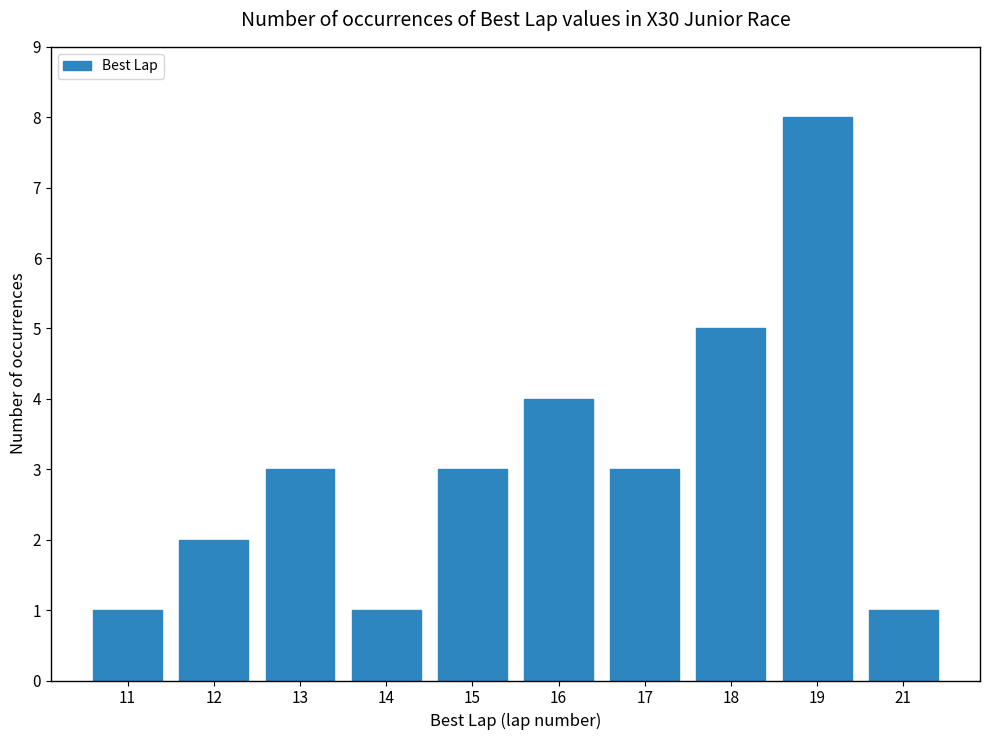

True or false: the data shows 4 at 15.

False